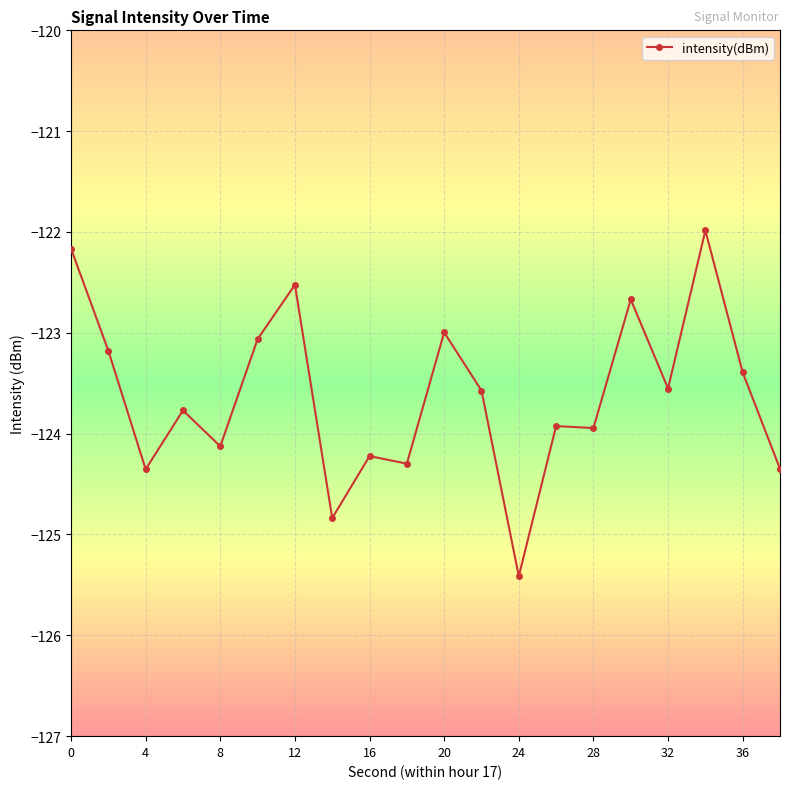

True or false: there are more than 1 points higher than both neighbors.

True